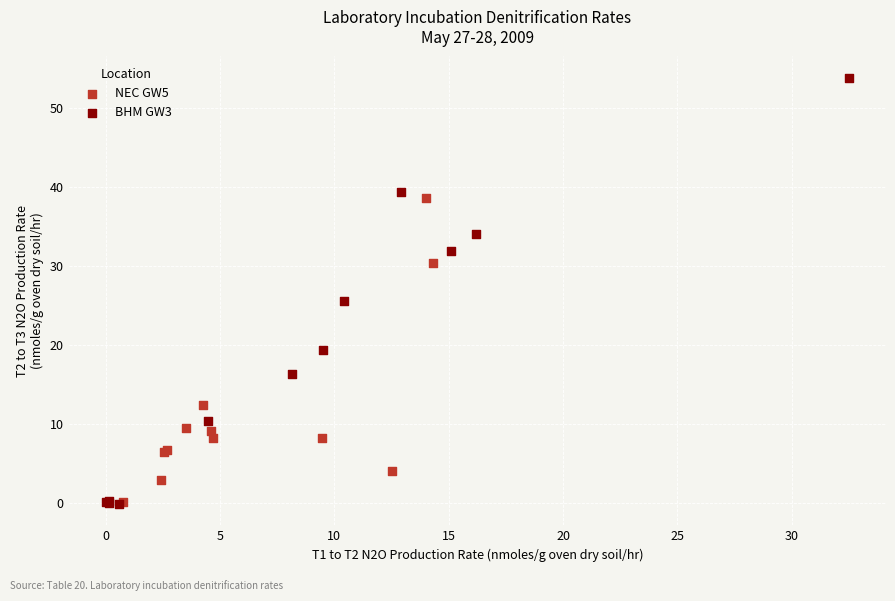

Which series has the widest spread of Y values?

BHM GW3